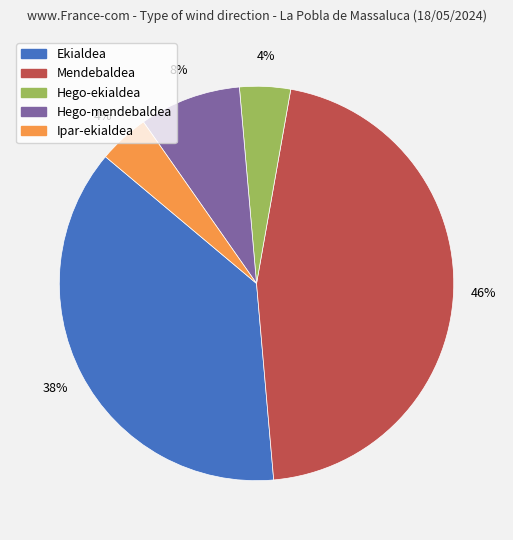

Which has a higher value, Hego-mendebaldea or Mendebaldea?

Mendebaldea